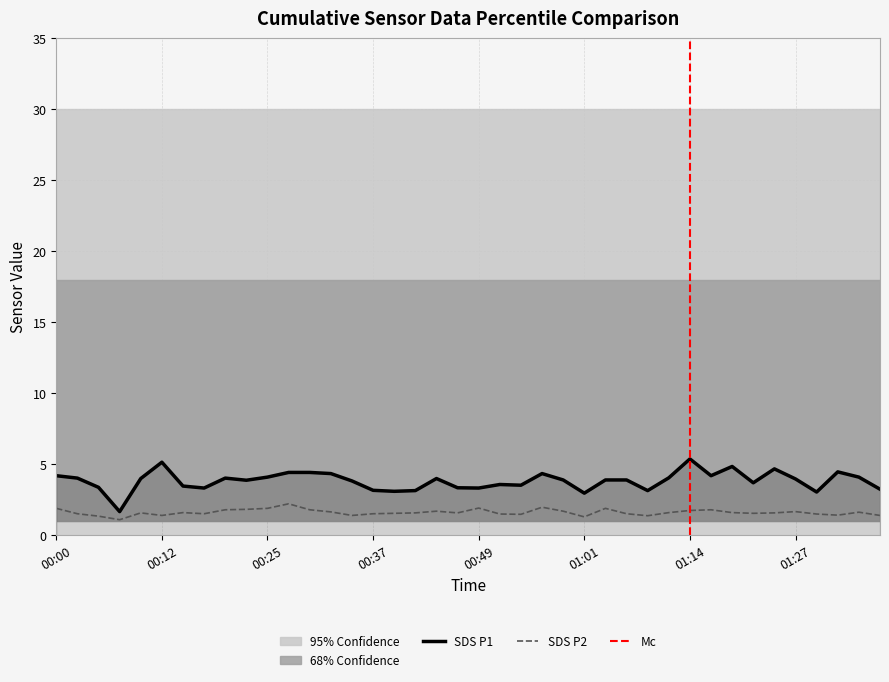

What position from the right is 00:42?

23